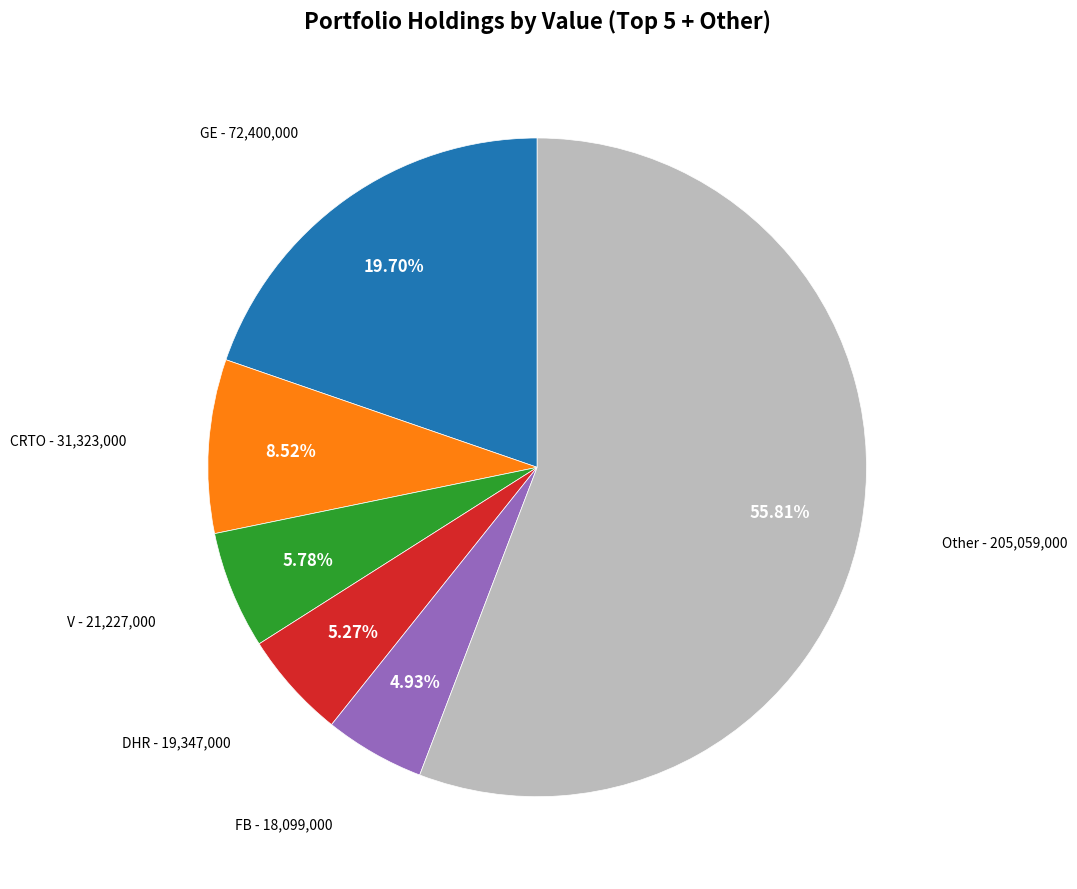

Combined, do FB - 18,099,000 and GE - 72,400,000 account for over 50%?

No